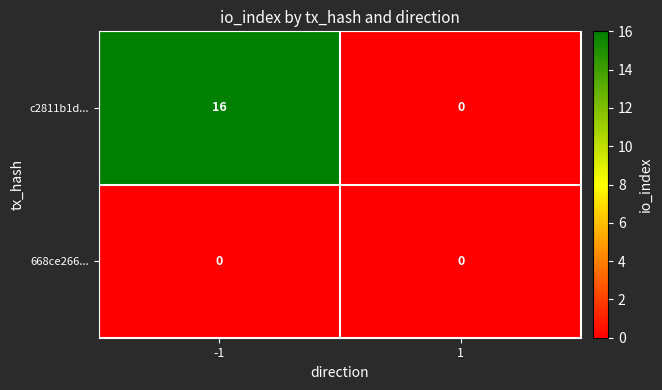

Reading right to left, transcribe all the data shown in this chart.

c2811b1d...: 1=0	-1=16
668ce266...: 1=0	-1=0